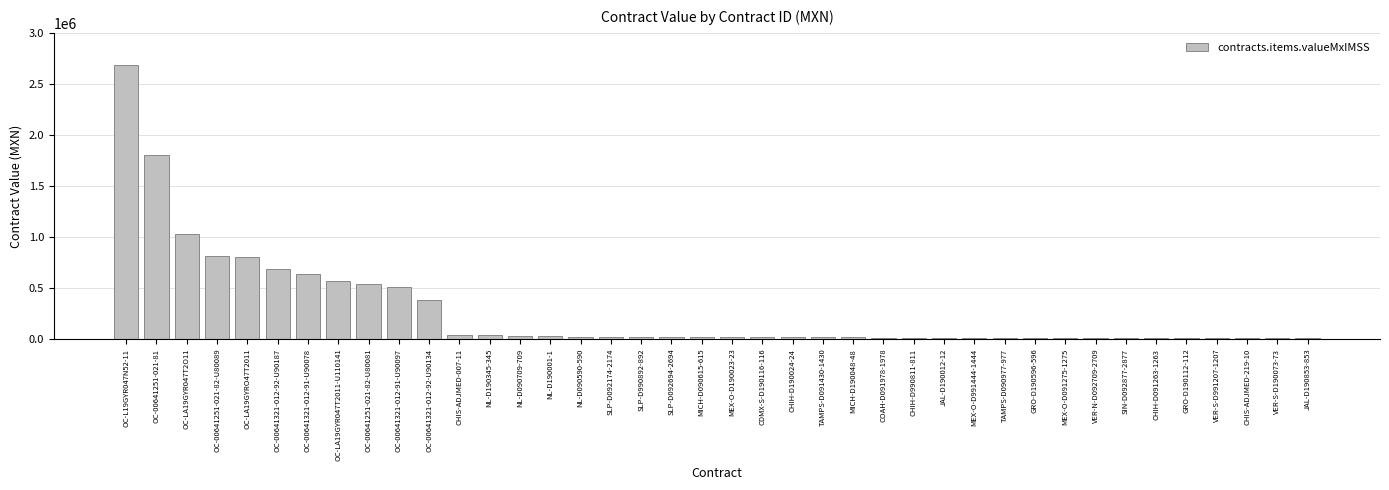

What is the label of the 24th bar from the right?

SLP-D092174-2174